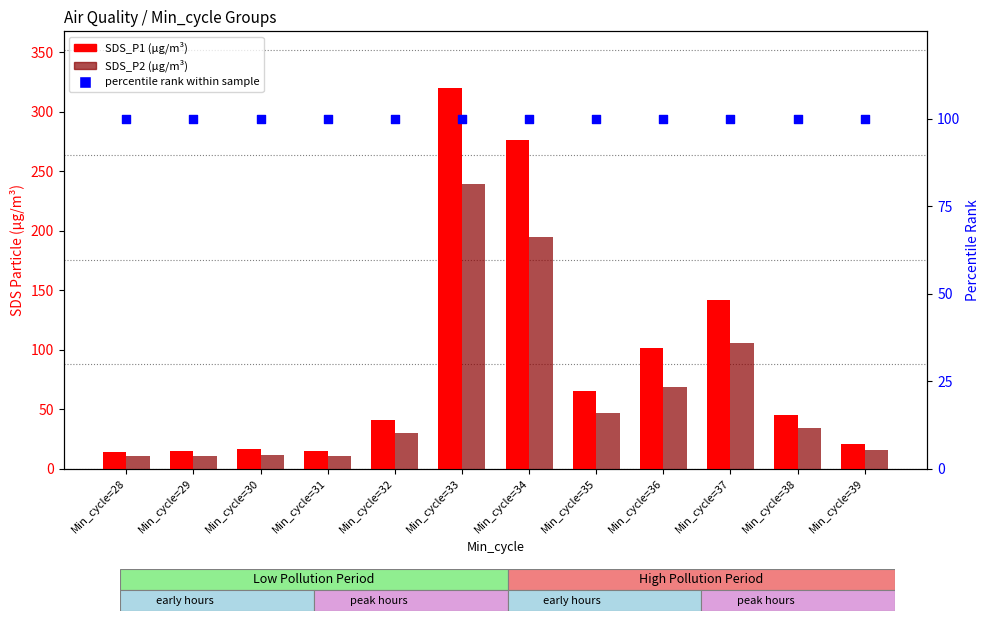

What is the total value across all series at Min_cycle=38?

180.2